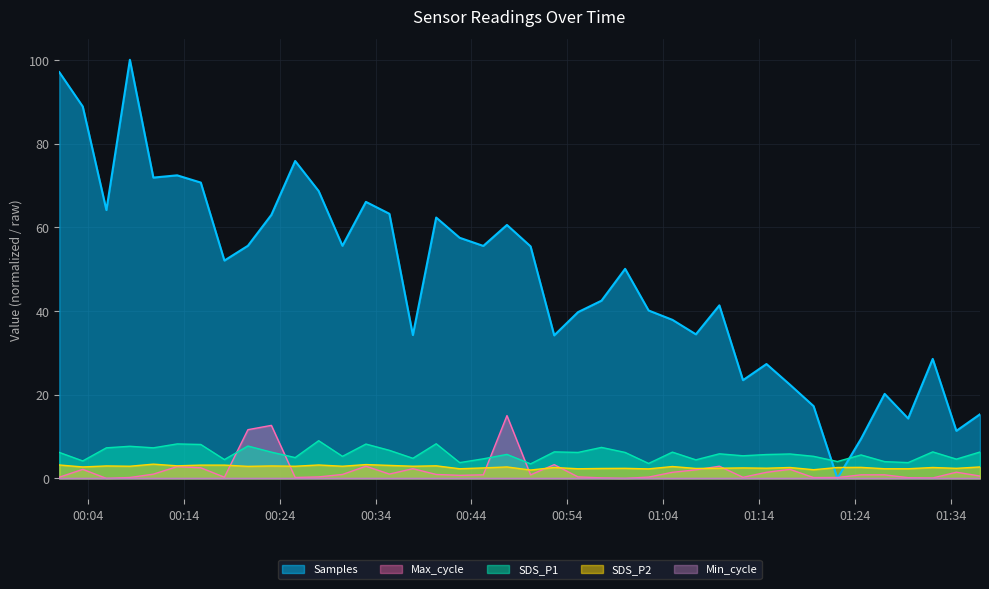

What is the label of the 36th point from the right?

2023/11/18 00:10:48